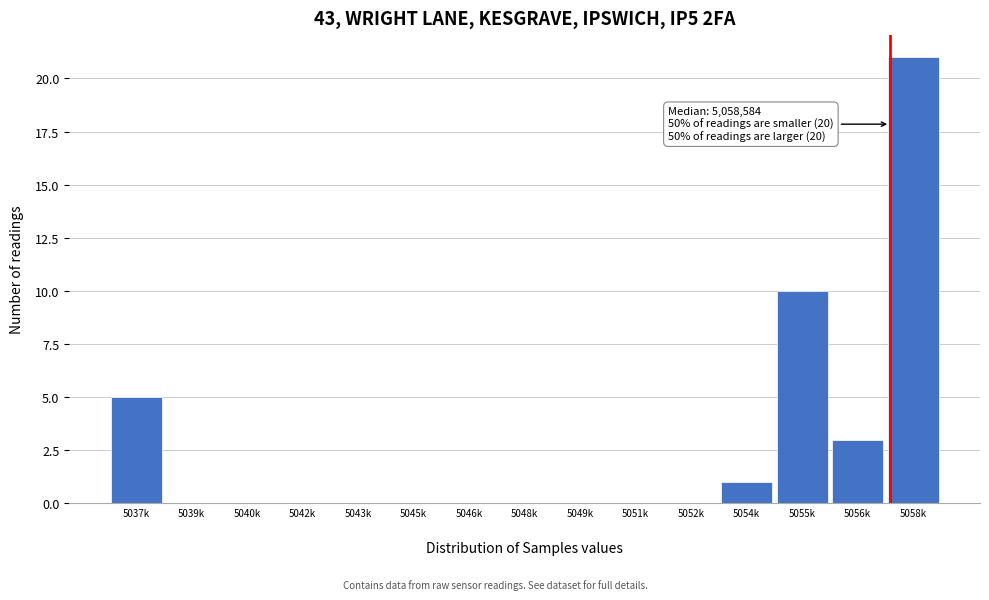

What is the greatest value displayed?

21